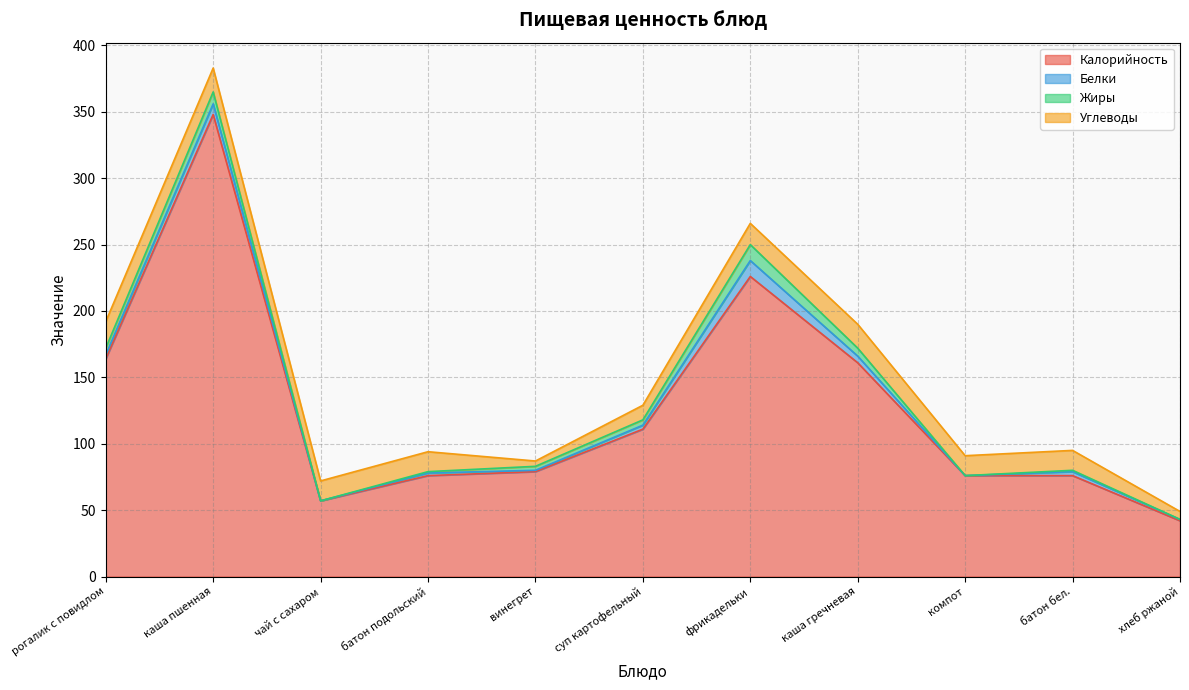

How many interior local valleys does the Белки series have?

3